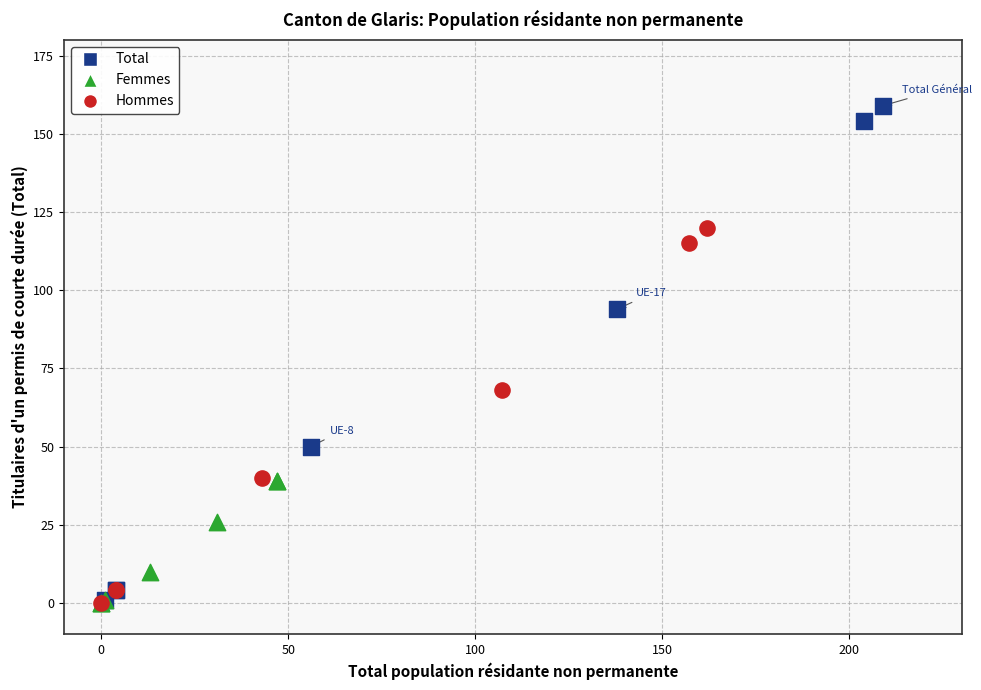

Which series reaches the maximum Y coordinate?

Total